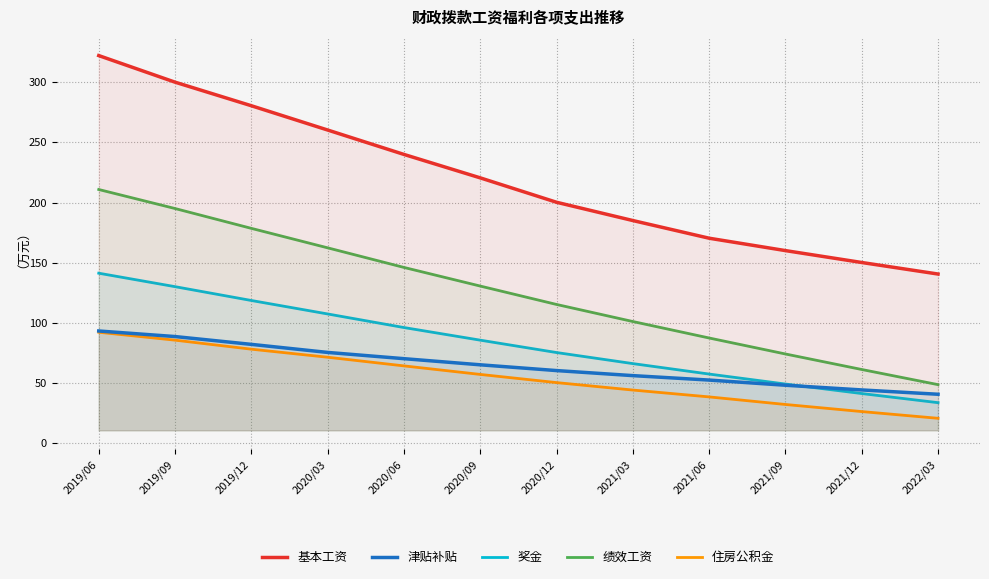

List the series in order of their peak value, lowest first.

住房公积金, 津贴补贴, 奖金, 绩效工资, 基本工资